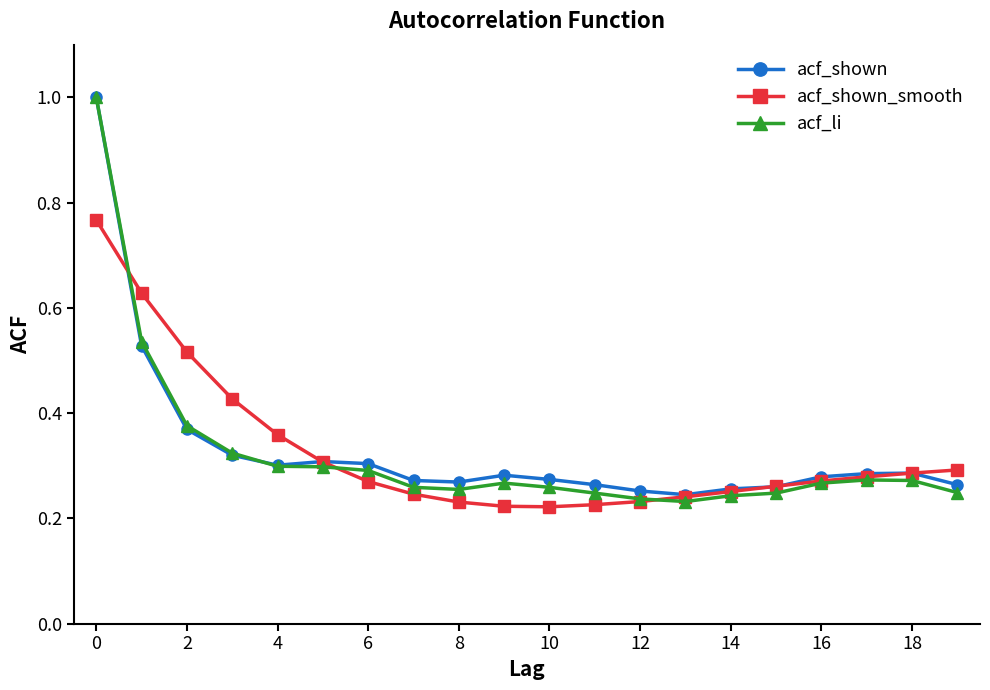

At how many categories does at least one series exceed 0?

20